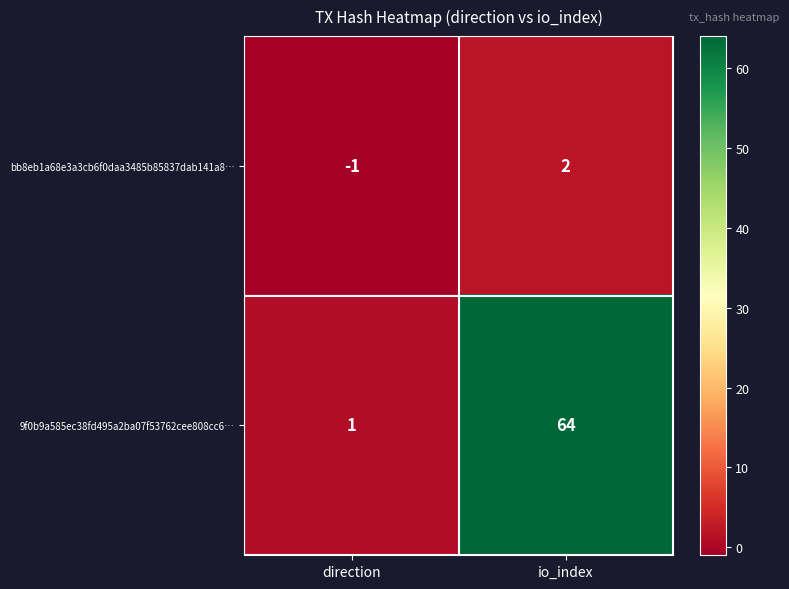

Between direction and io_index, which series saw the biggest shift?

9f0b9a585ec38fd495a2ba07f53762cee808cc6…